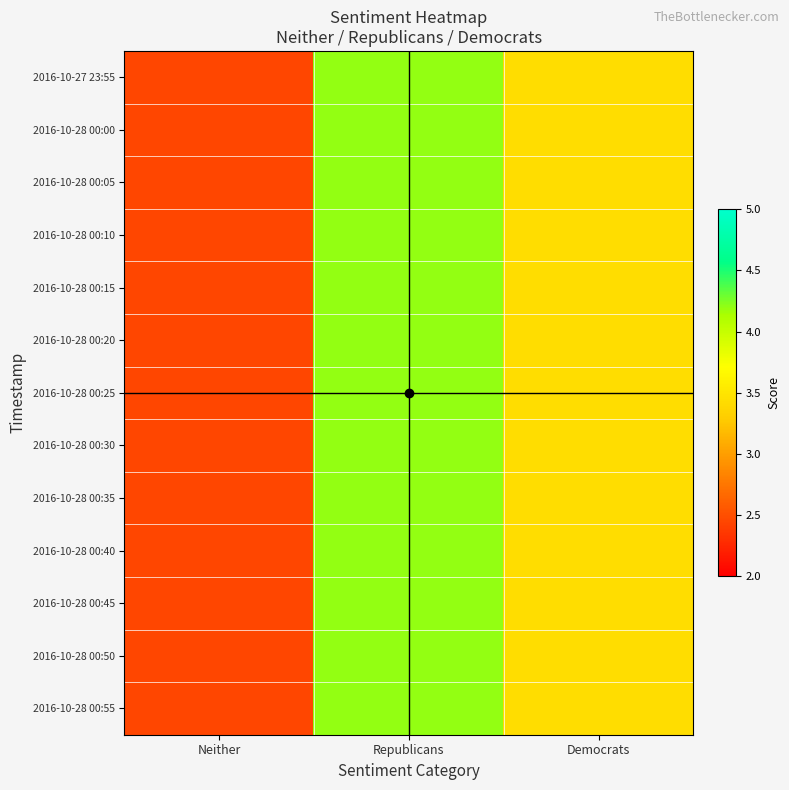

Which series changed the most between Neither and Democrats?

2016-10-27 23:55